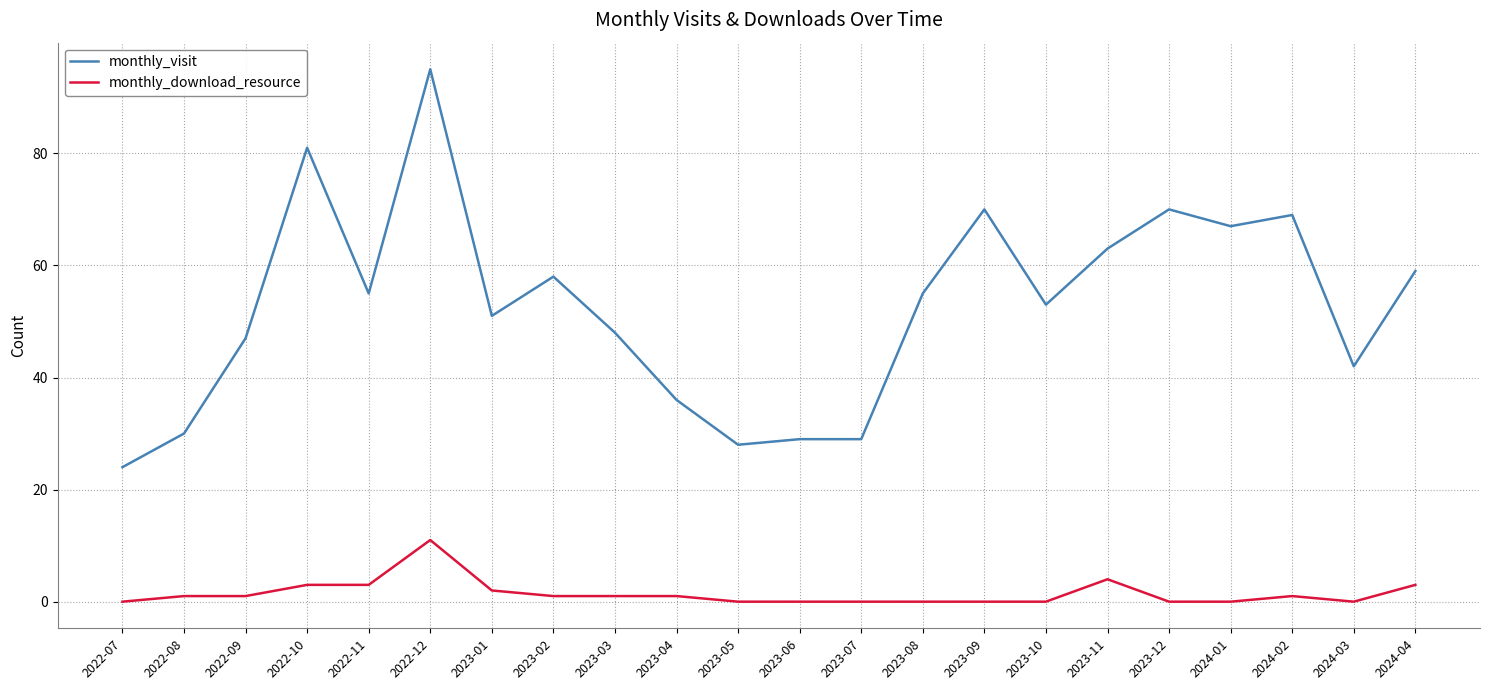

Is this an area chart (filled region under the line)?

No